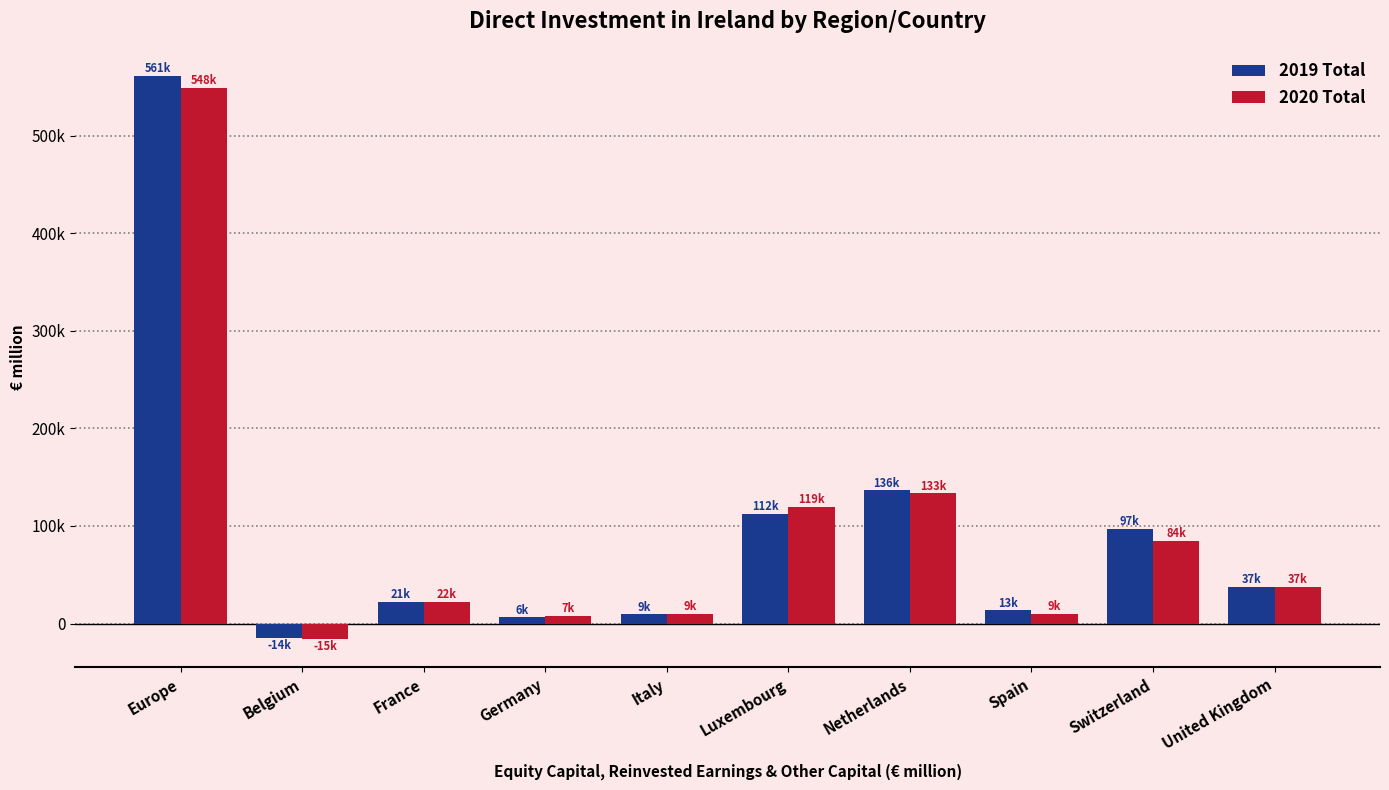

The 2019 Total series shows 29431 at France. True or false?

False